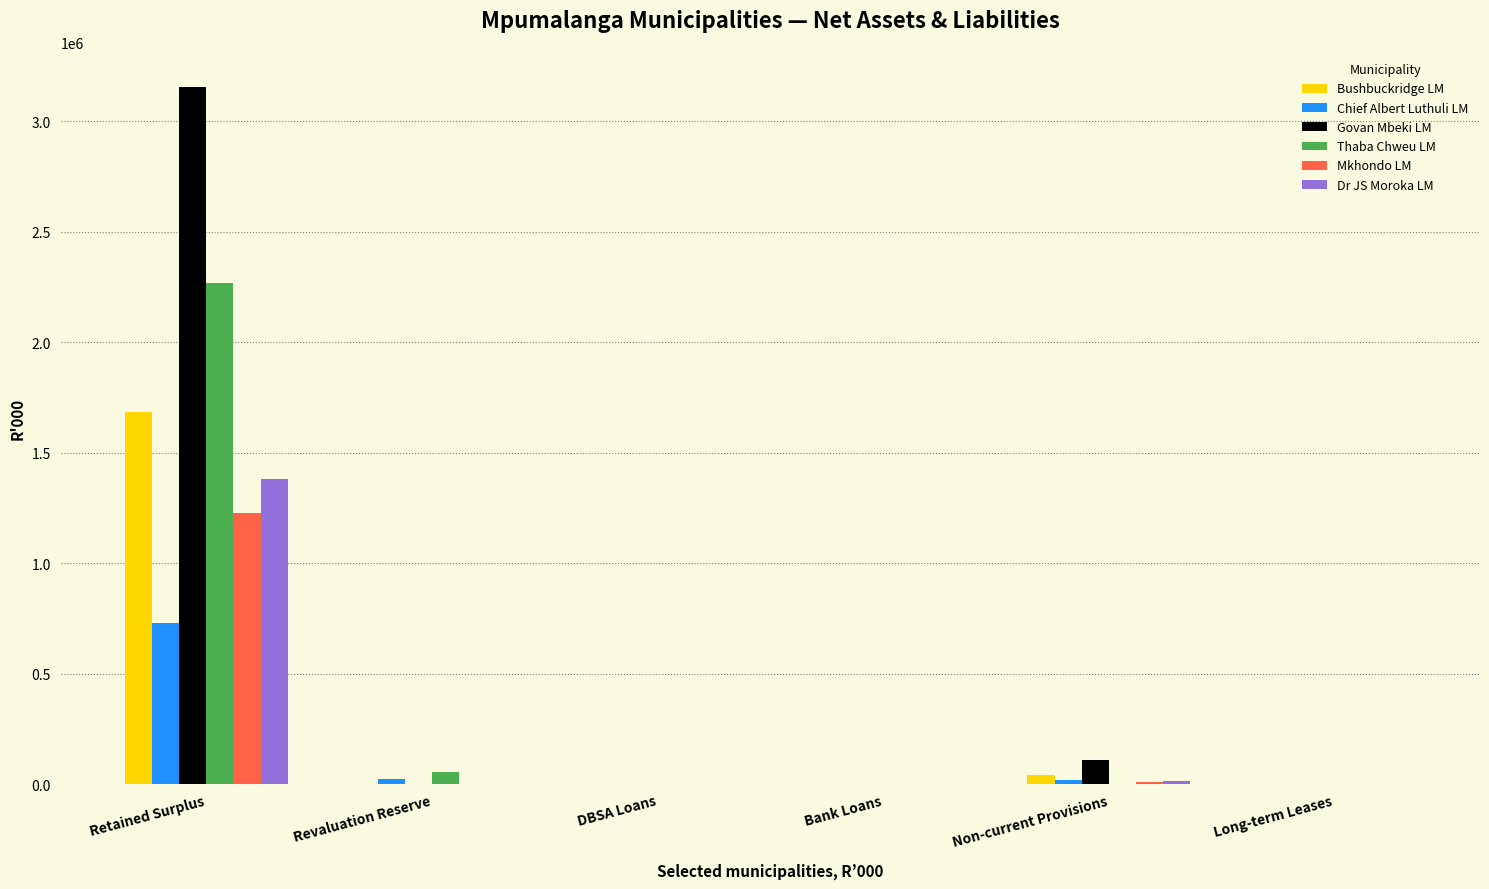

What is the maximum value shown in the chart?

3155696